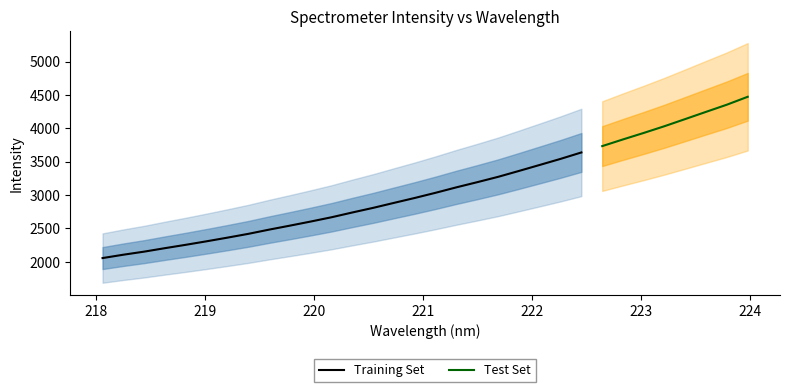

What is the difference between the maximum and minimum values?

2417.7